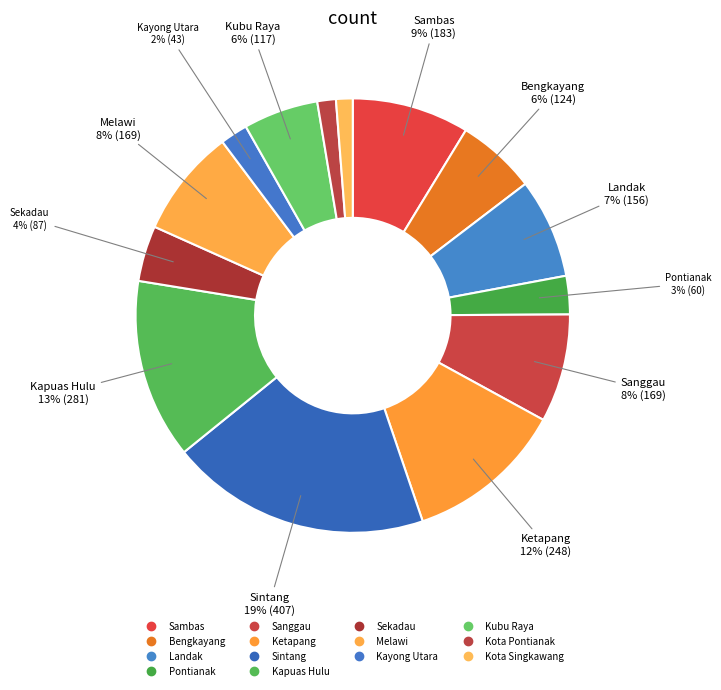

Count the number of slices in the pie.

14